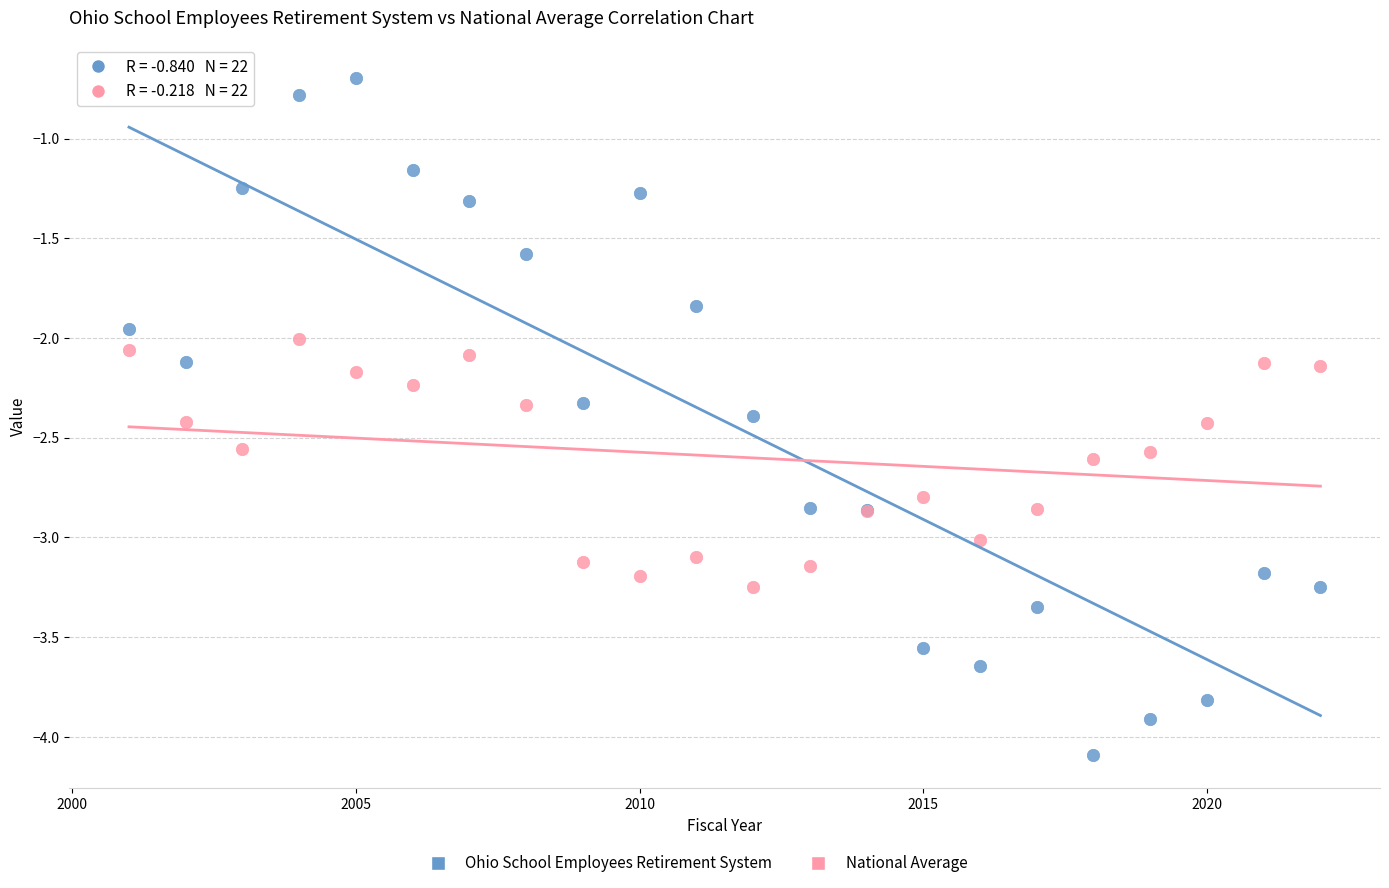

Which series has the widest spread of Y values?

Ohio School Employees Retirement System